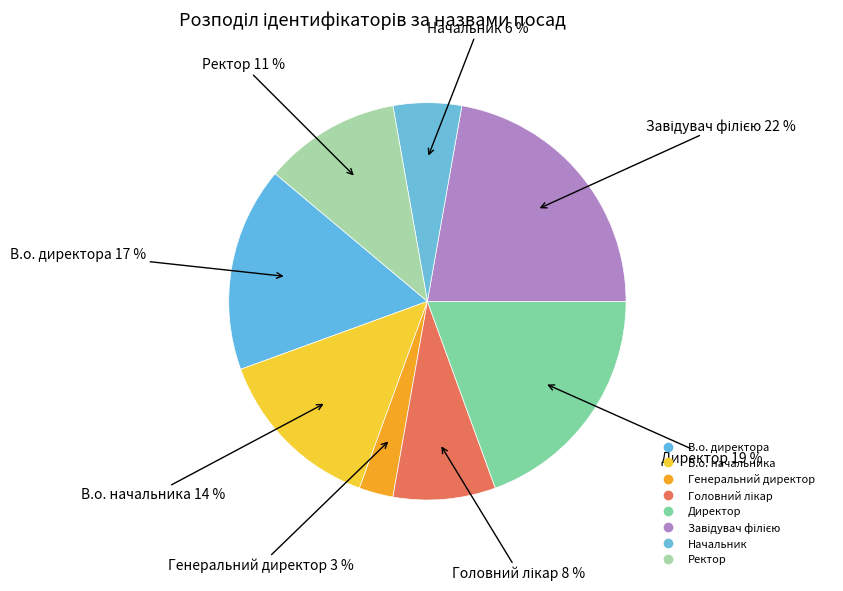

Which slice is the smallest?

Генеральний директор